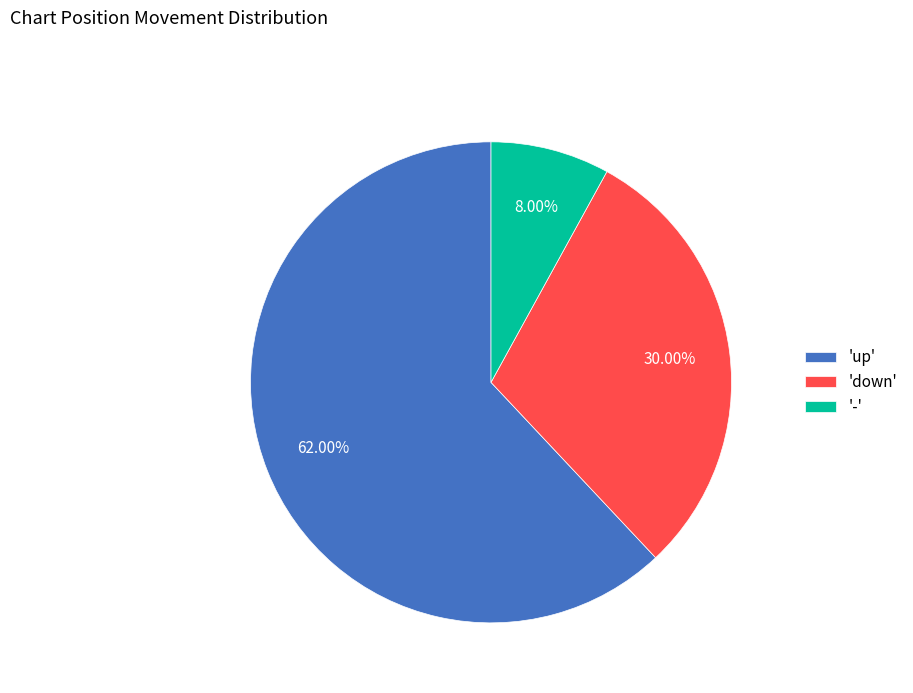

What is the ratio of the value at 'up' to the value at 'down'?

2.1